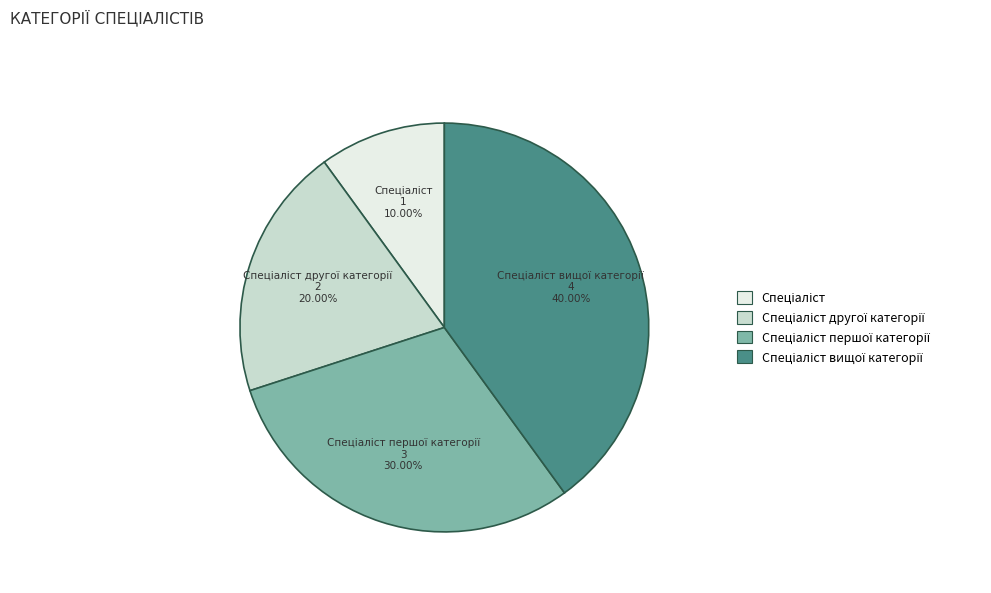

Does any single category account for the majority?

No